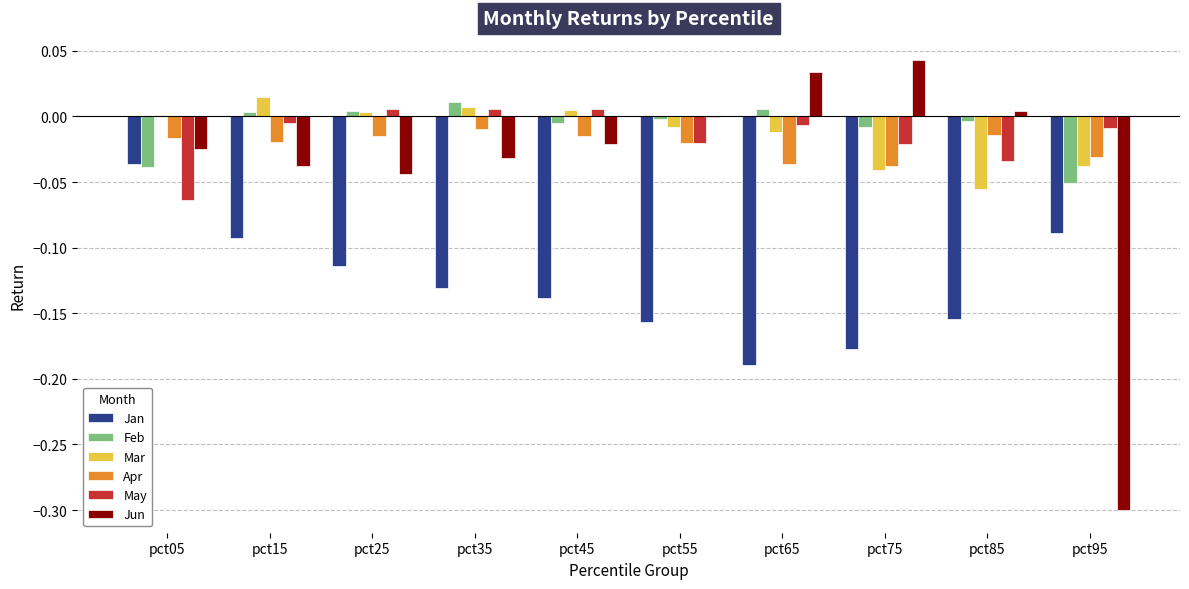

Count the number of categories in the chart.

10